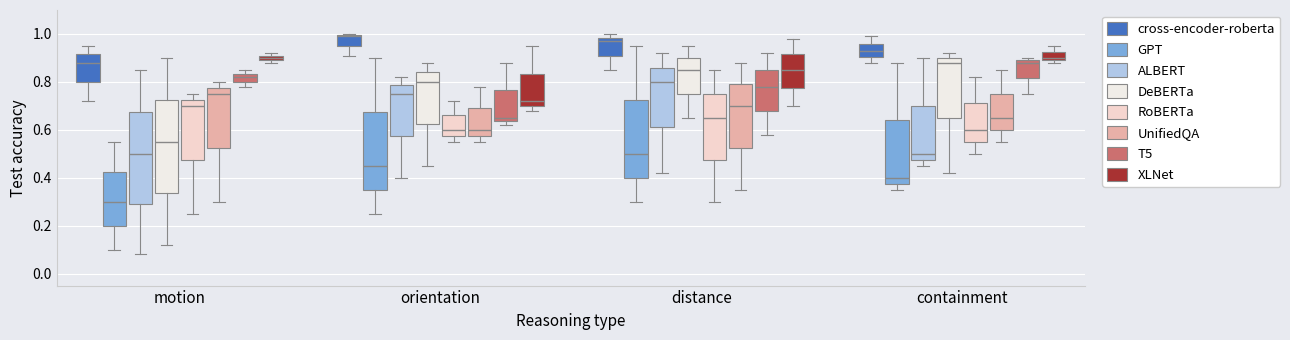

Where is the lower edge of the box for distance (T5) on the y-axis? The values are not printed on the chart, so give them approximately, as read against the axis.

0.68